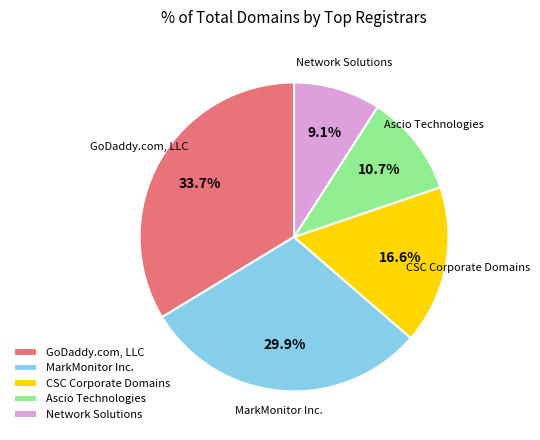

What is the largest slice in the pie chart?

GoDaddy.com, LLC